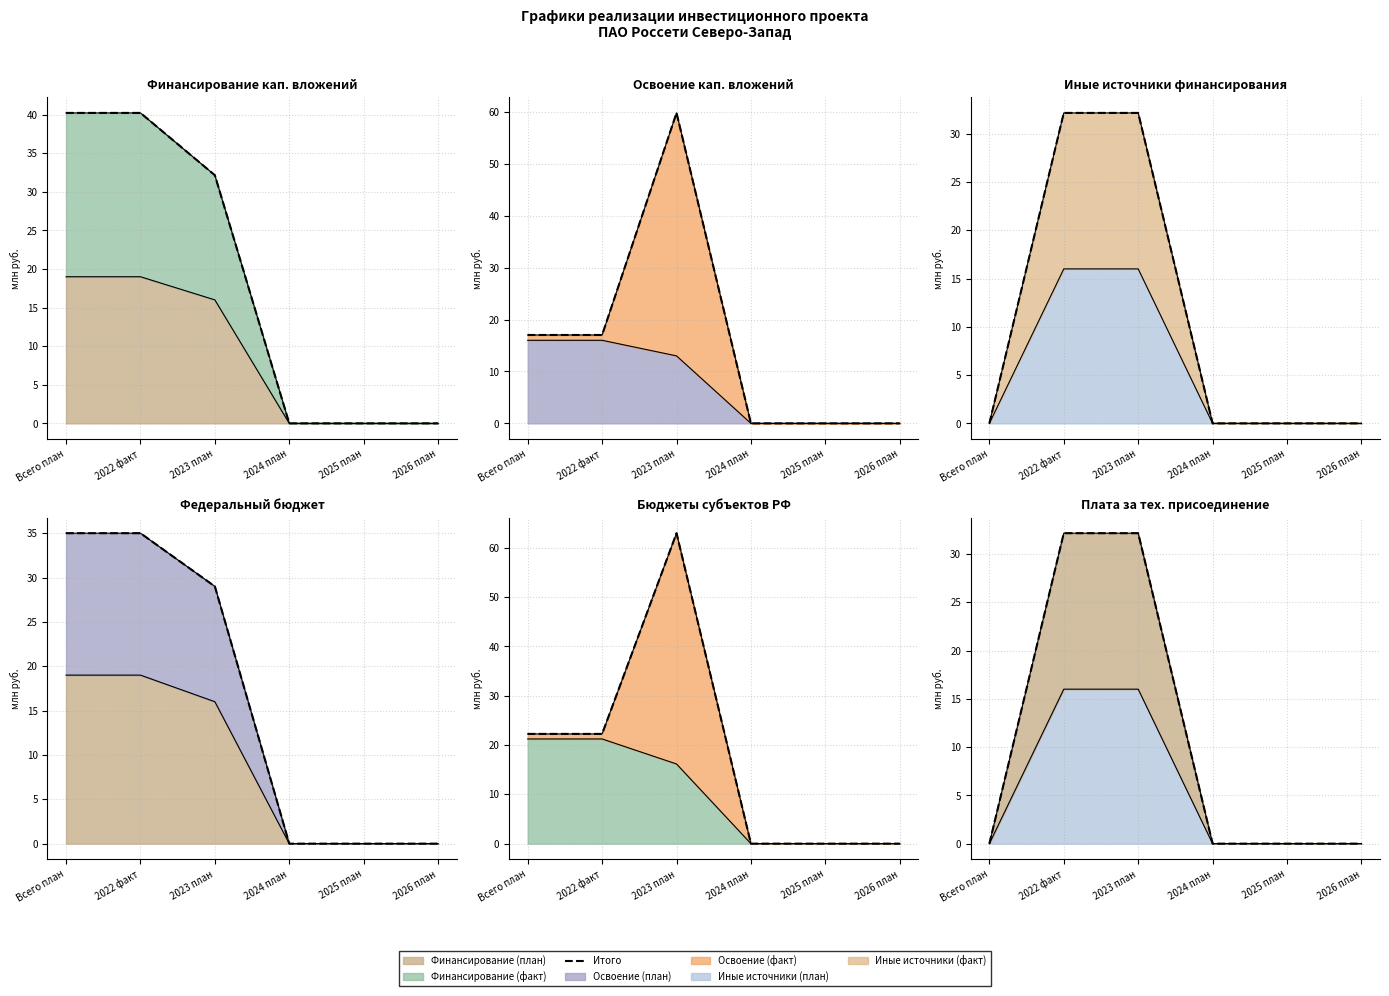

Count the number of categories in the chart.

6